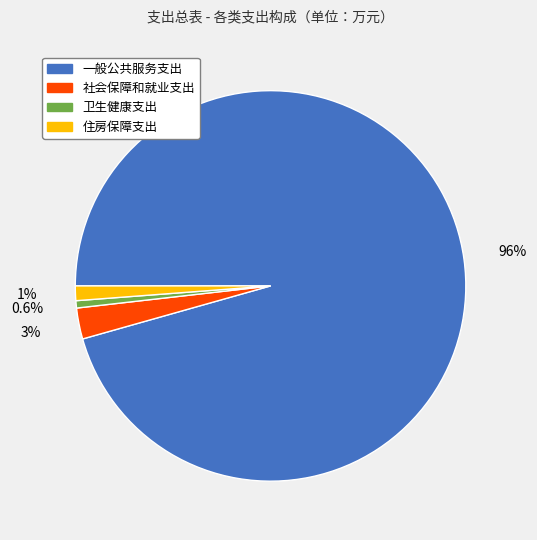

Which category has the biggest portion of the pie?

一般公共服务支出